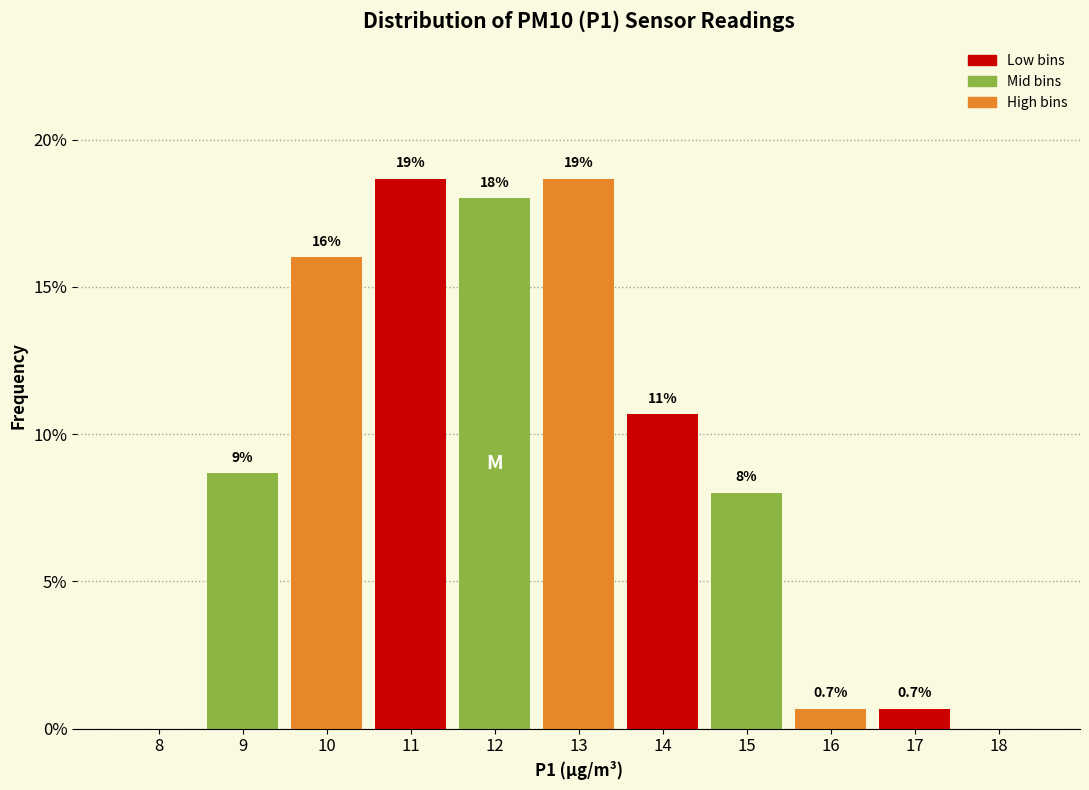

Reading left to right, transcribe all the data shown in this chart.

8=0.0	9=8.7	10=16.0	11=18.7	12=18.0	13=18.7	14=10.7	15=8.0	16=0.7	17=0.7	18=0.0